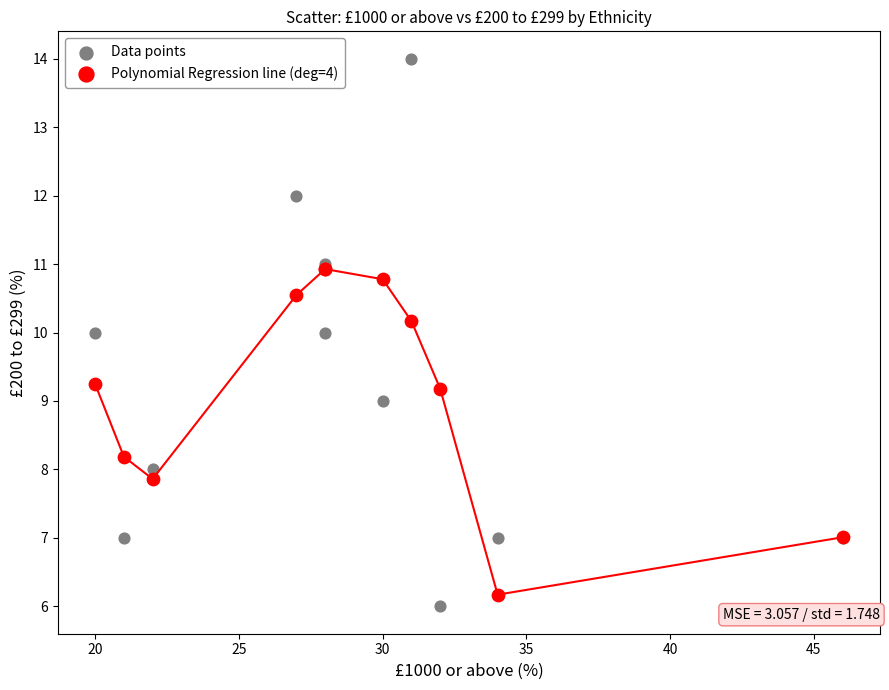

Which series has the largest Y range (max minus min)?

Data points